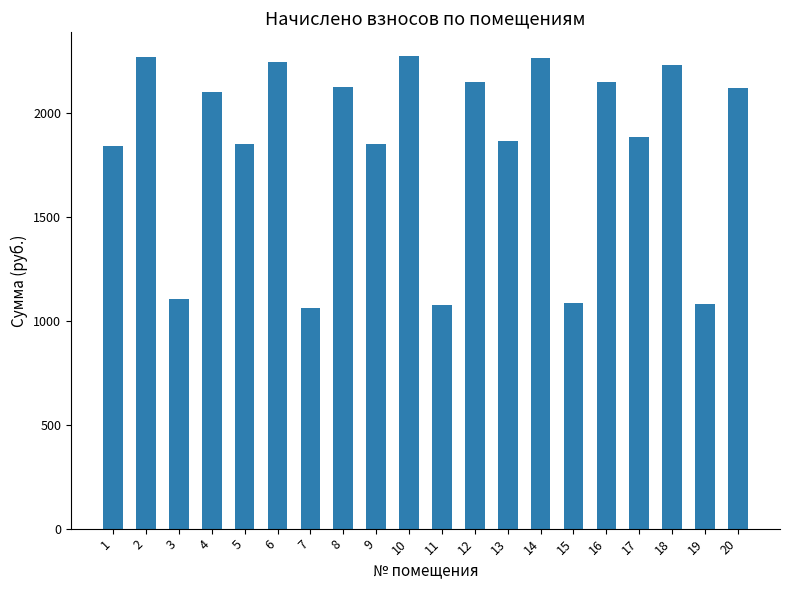

What is the smallest value displayed?

1063.4